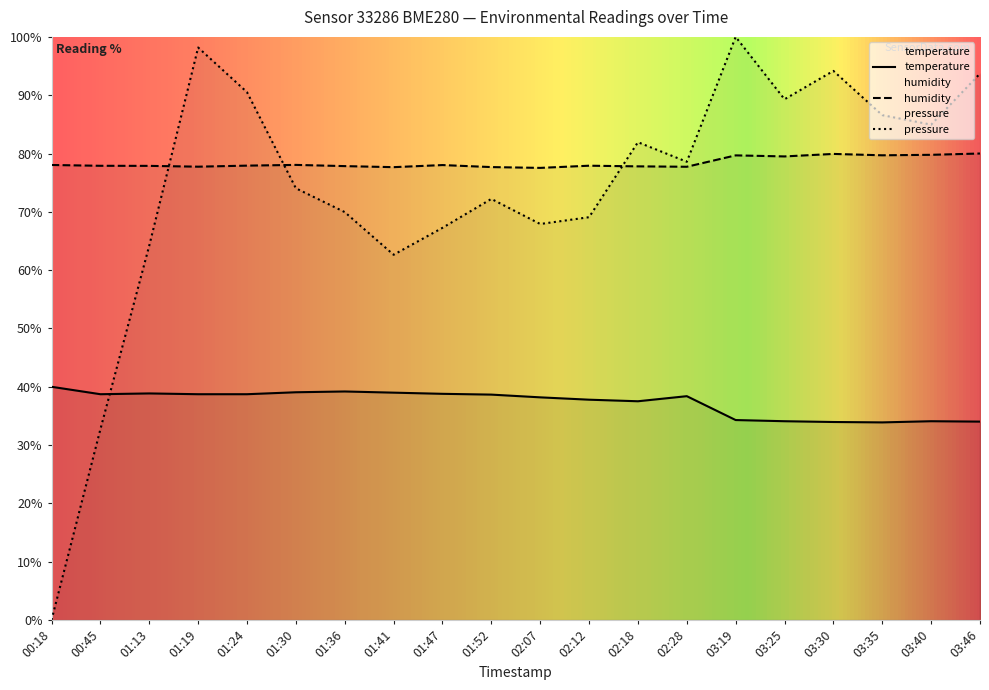

In pressure_norm, how many points are lower than both neighbors (excluding endpoints)?

5